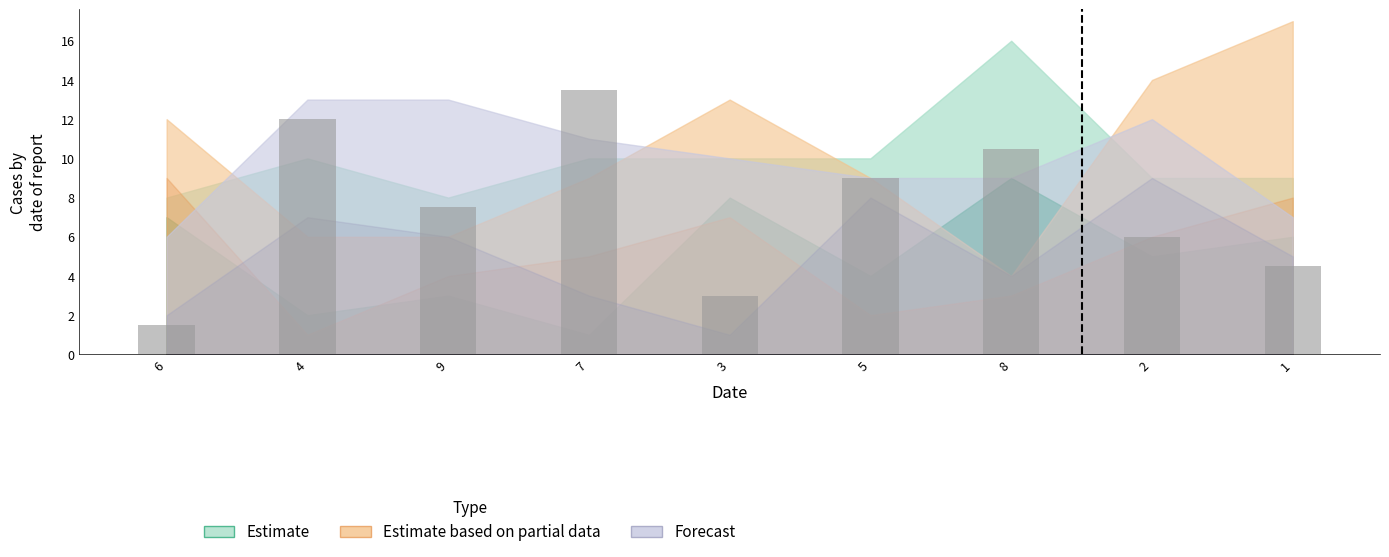

Reading right to left, list all the values displayed in this chart.

4.5	6.0	10.5	9.0	3.0	13.5	7.5	12.0	1.5